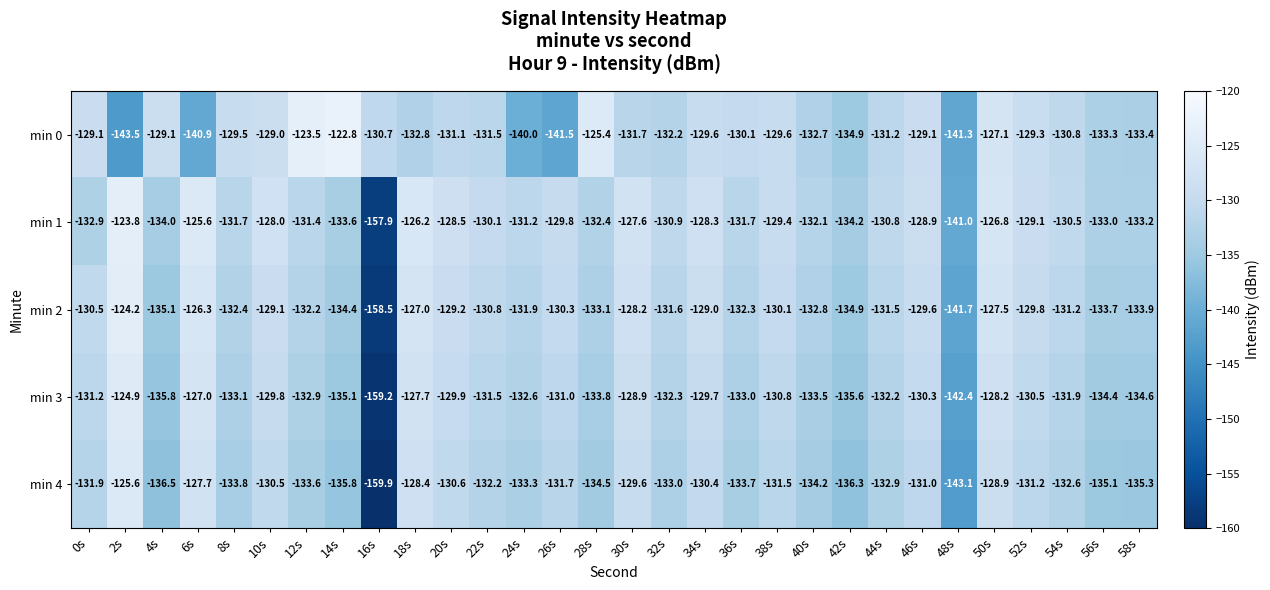

What is the approximate value of min 0 at 56s?

-133.3